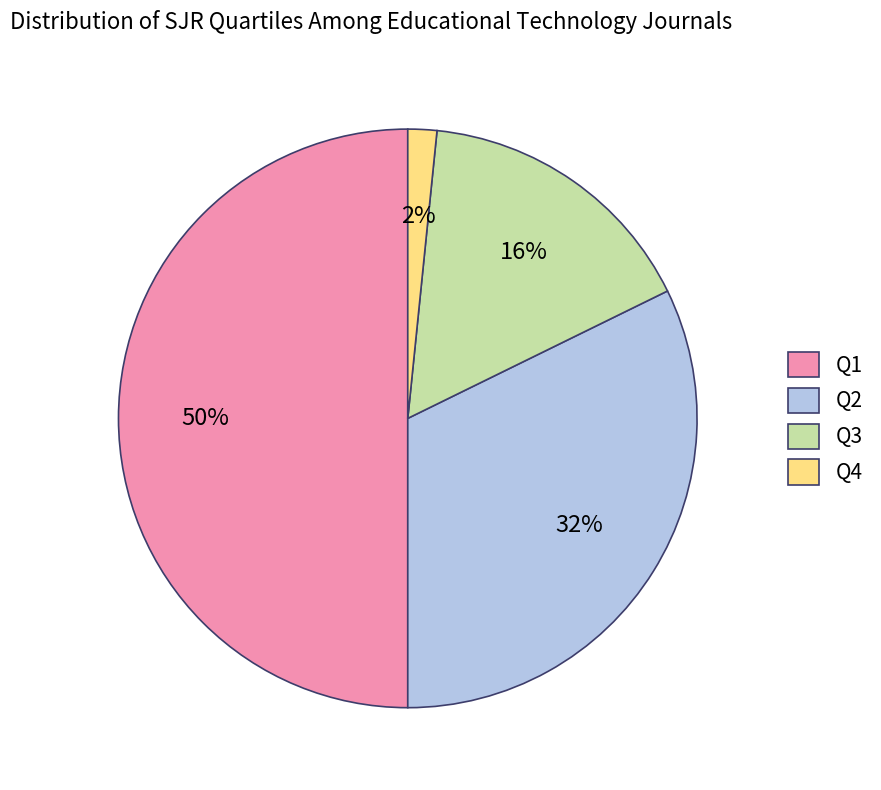

How many slices are in this pie chart?

4